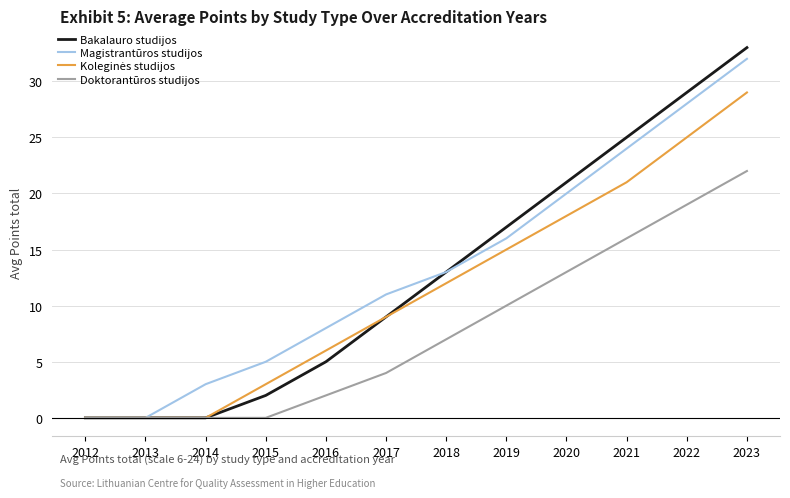

Which series has the largest range (max minus min)?

Bakalauro studijos